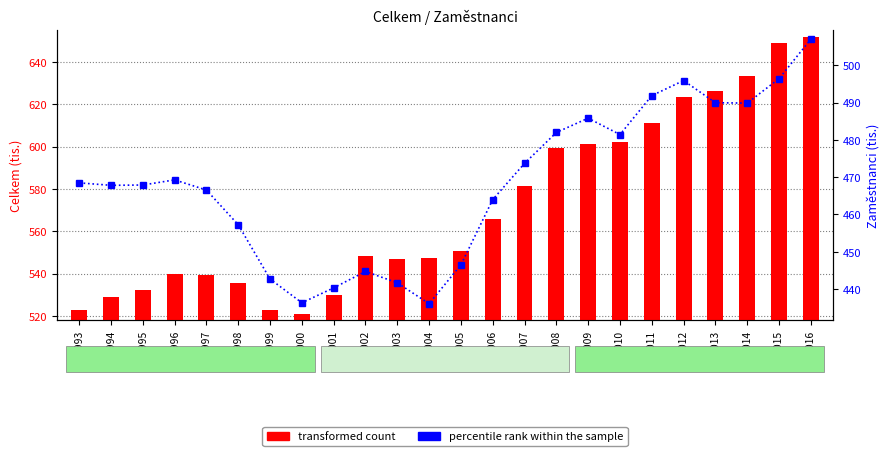

What is the total value across all series at 2006?

1029.7